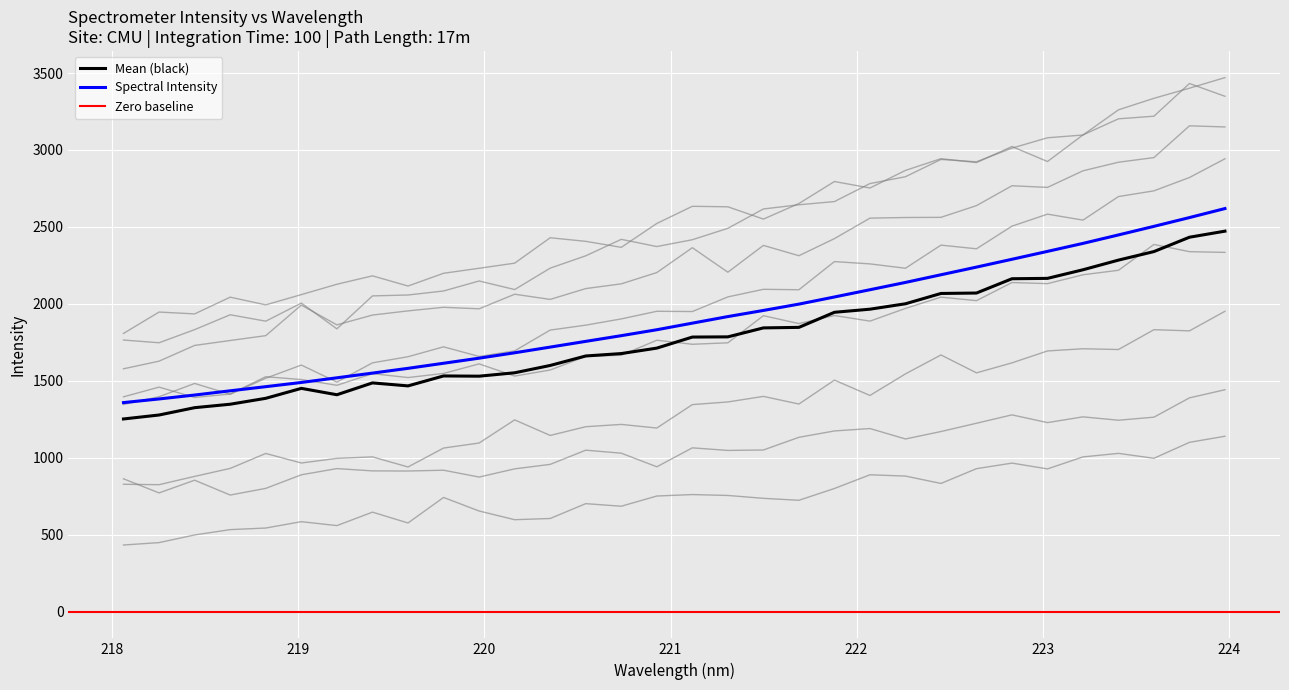

List the labels in order of value, largest first.

223.9802, 223.7895, 223.5987, 223.408, 223.2172, 223.0264, 222.8355, 222.6447, 222.4538, 222.263, 222.0721, 221.8812, 221.6902, 221.4993, 221.3083, 221.1174, 220.9264, 220.7354, 220.5444, 220.3533, 220.1623, 219.9712, 219.7801, 219.589, 219.3979, 219.2067, 219.0156, 218.8244, 218.6332, 218.442, 218.2508, 218.0596